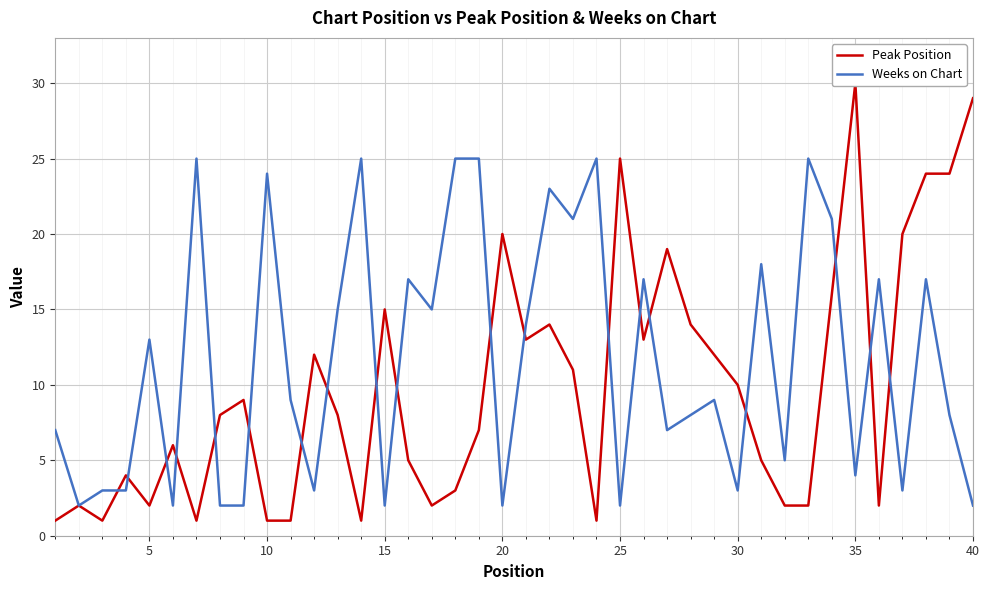

Is it true that Weeks on Chart equals 14 at 10?

False